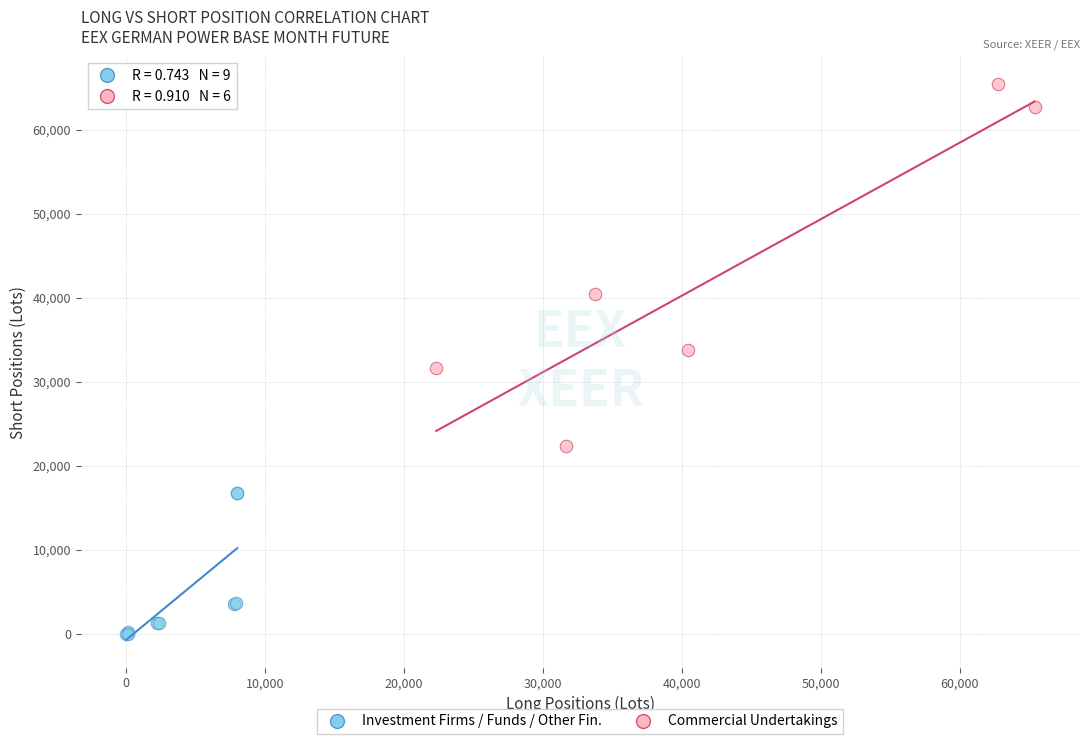

Which series has the largest Y range (max minus min)?

Commercial Undertakings